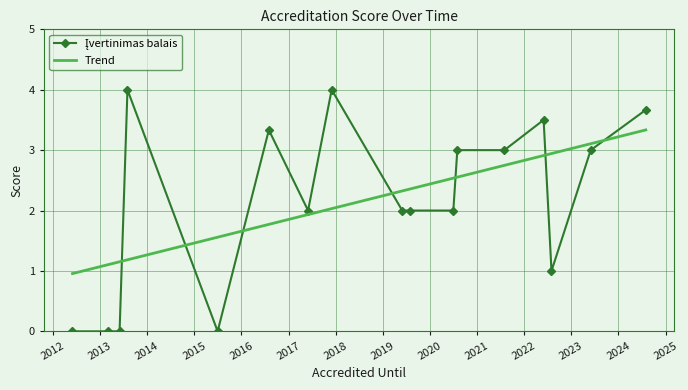

What is the difference between the maximum and minimum values in the Trend series?

2.4